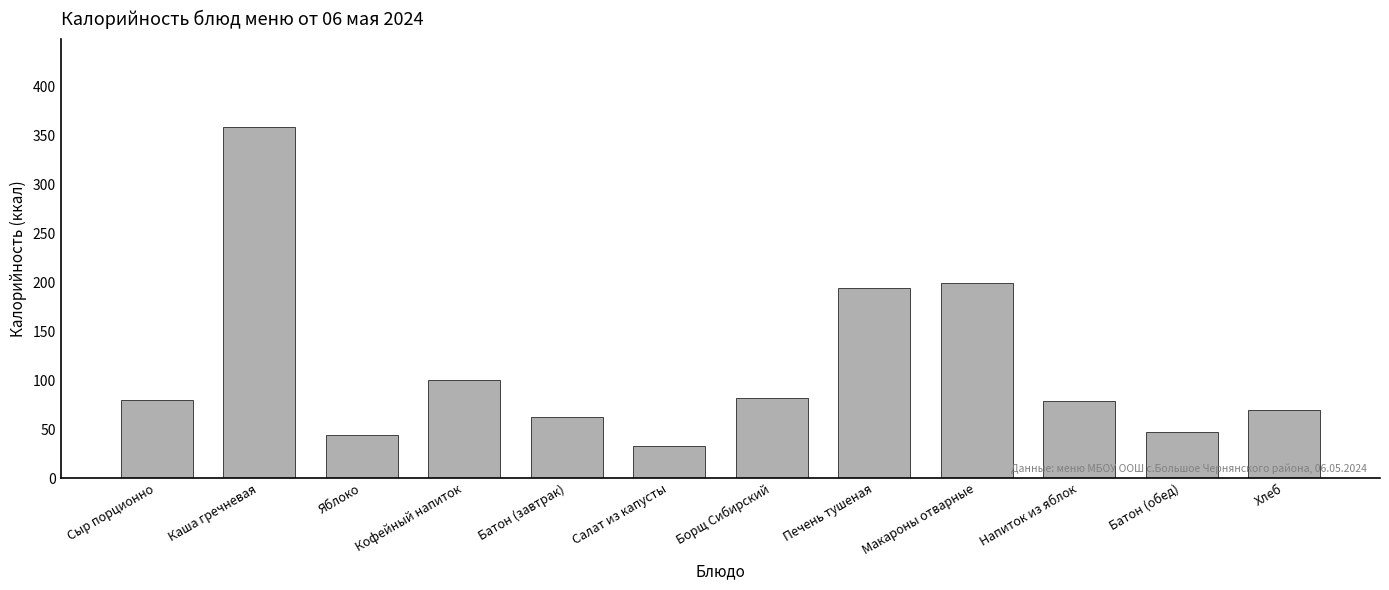

Read the value at Салат из капусты.

33.4